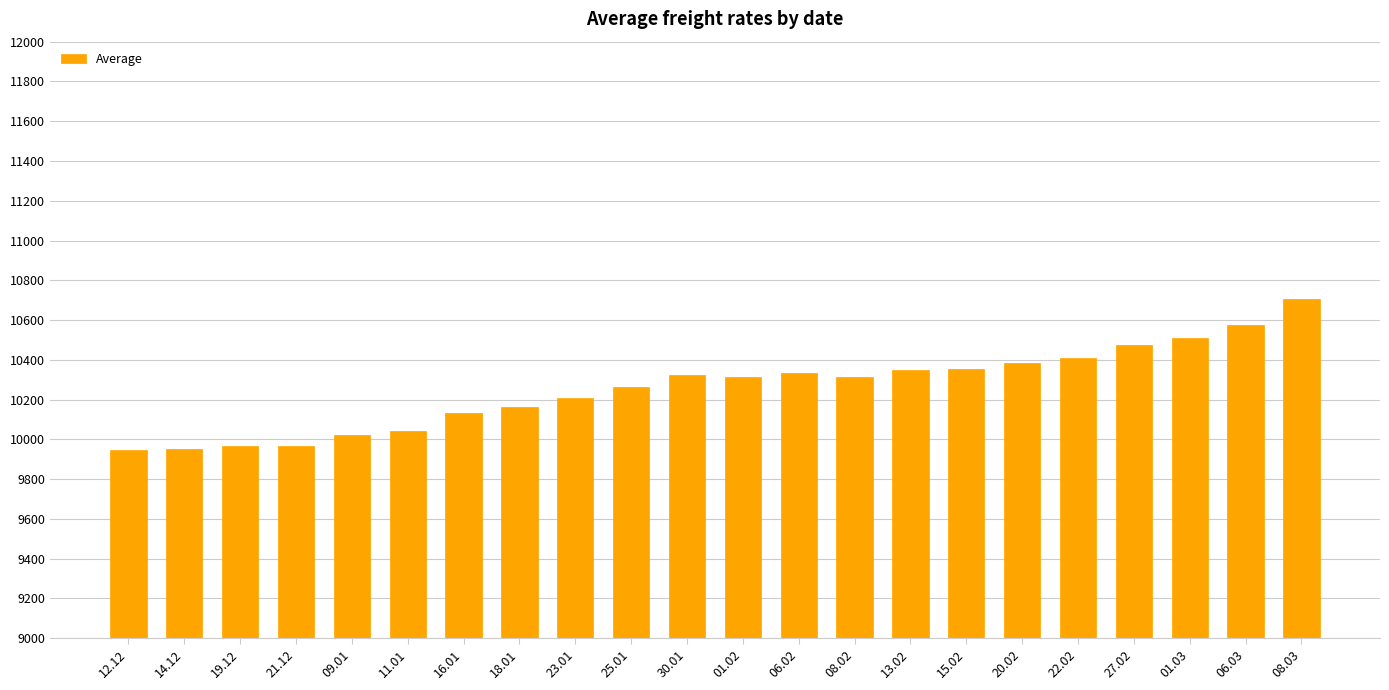

What is the value of the 17th bar from the left?

10386